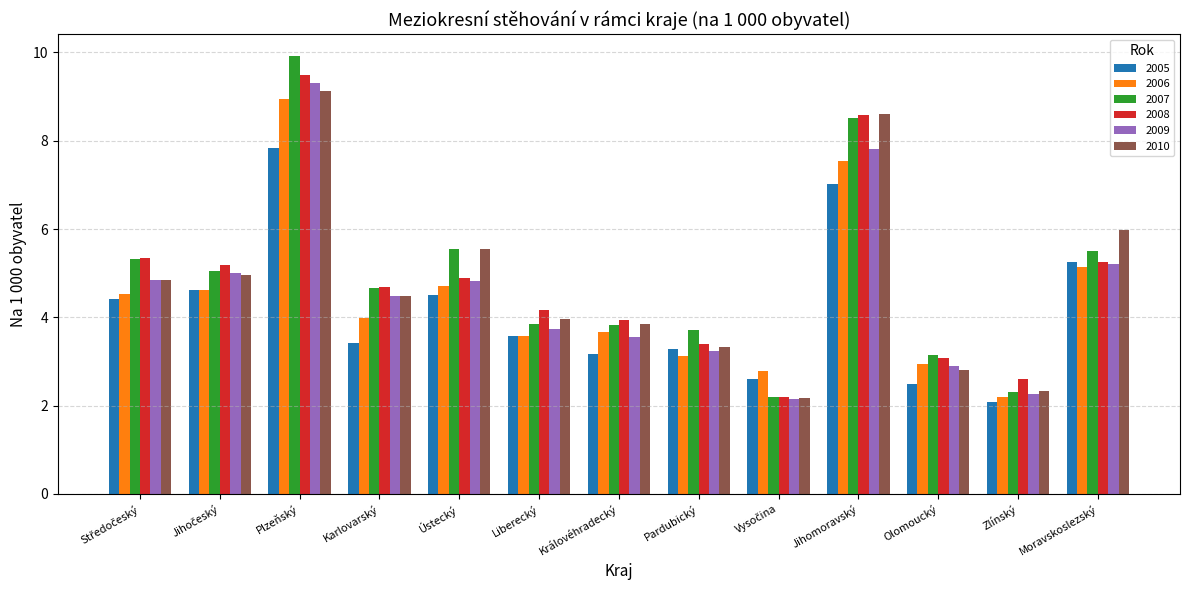

What is the label of the 11th bar from the left?

Olomoucký